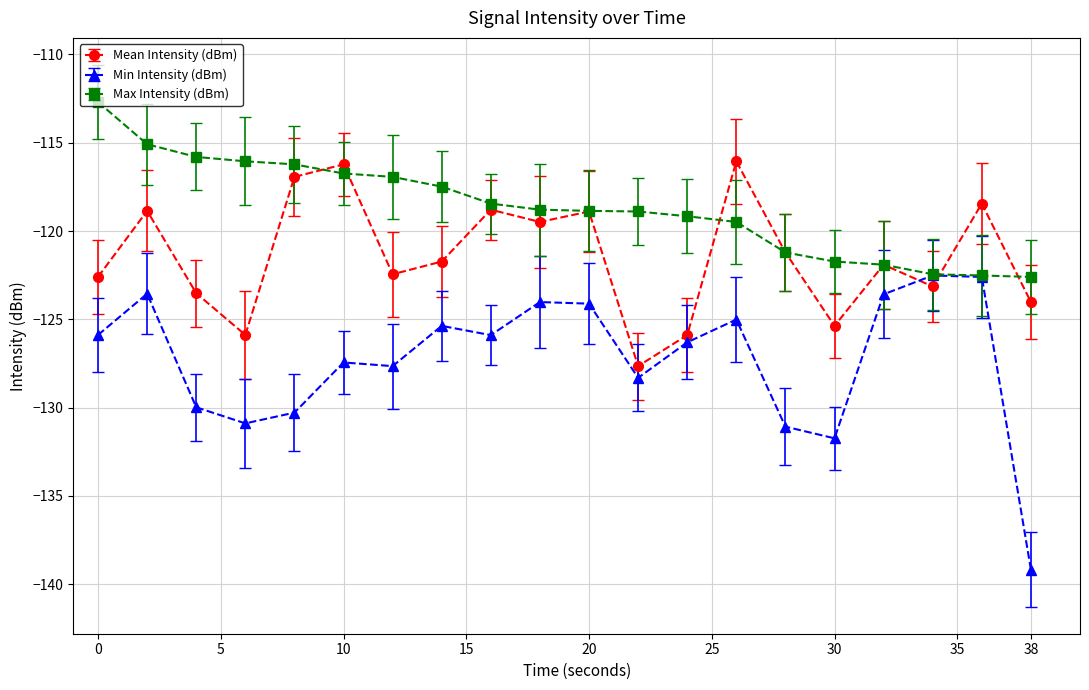

What is the maximum value shown in the chart?

-112.7